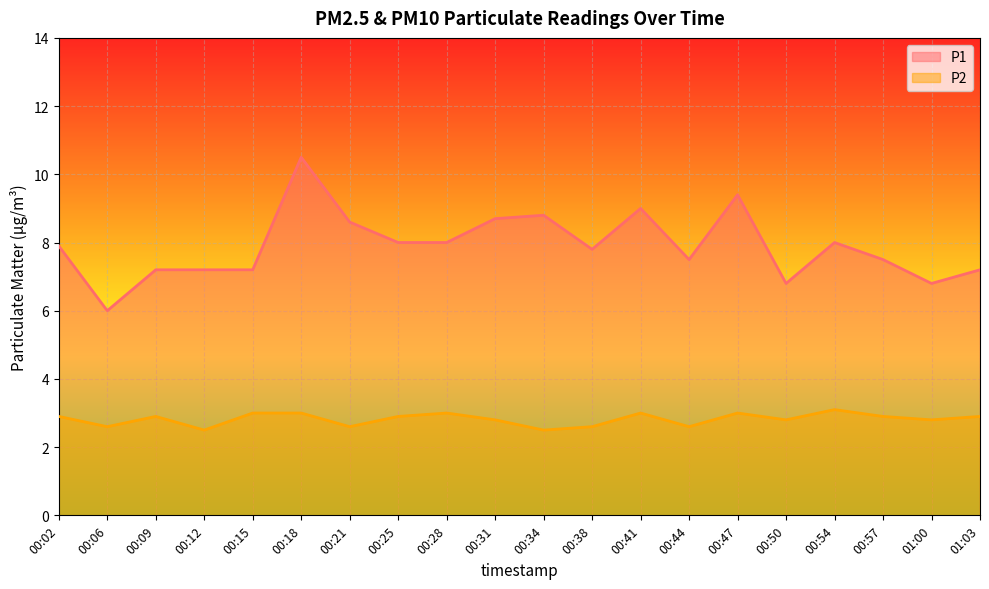

Count the number of categories in the chart.

20